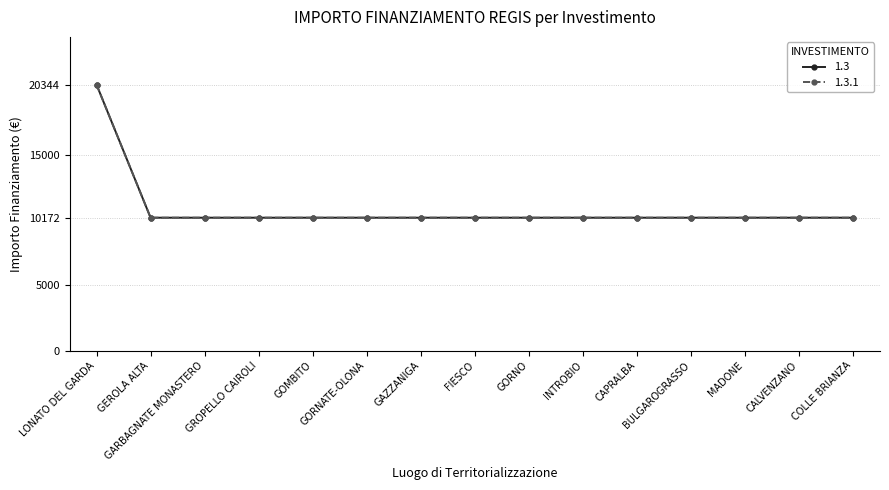

What is the minimum value shown in the chart?

10172